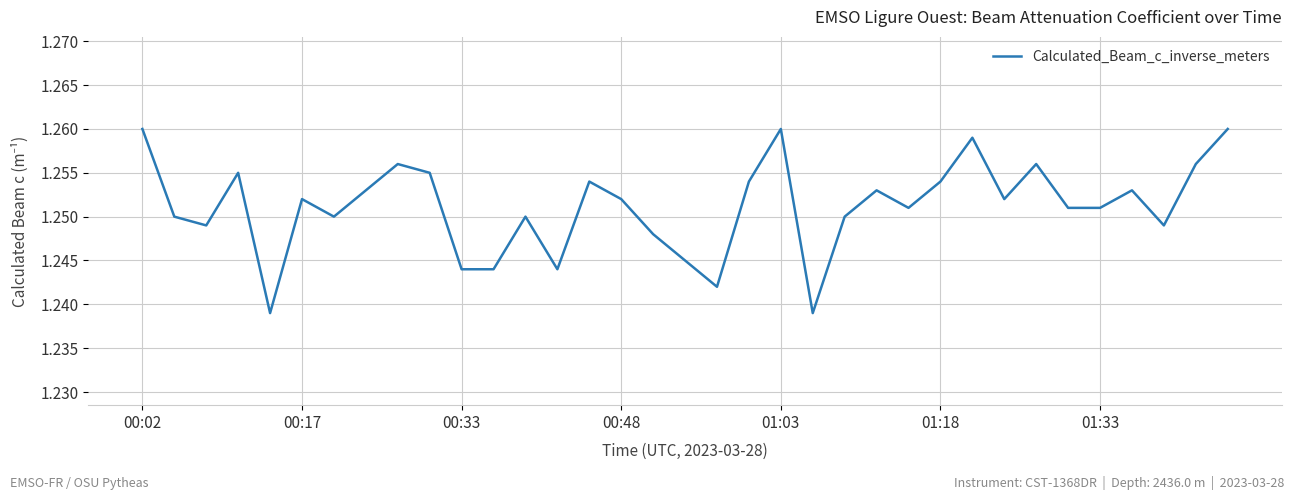

Which has a higher value, 00:17 or 01:03?

01:03